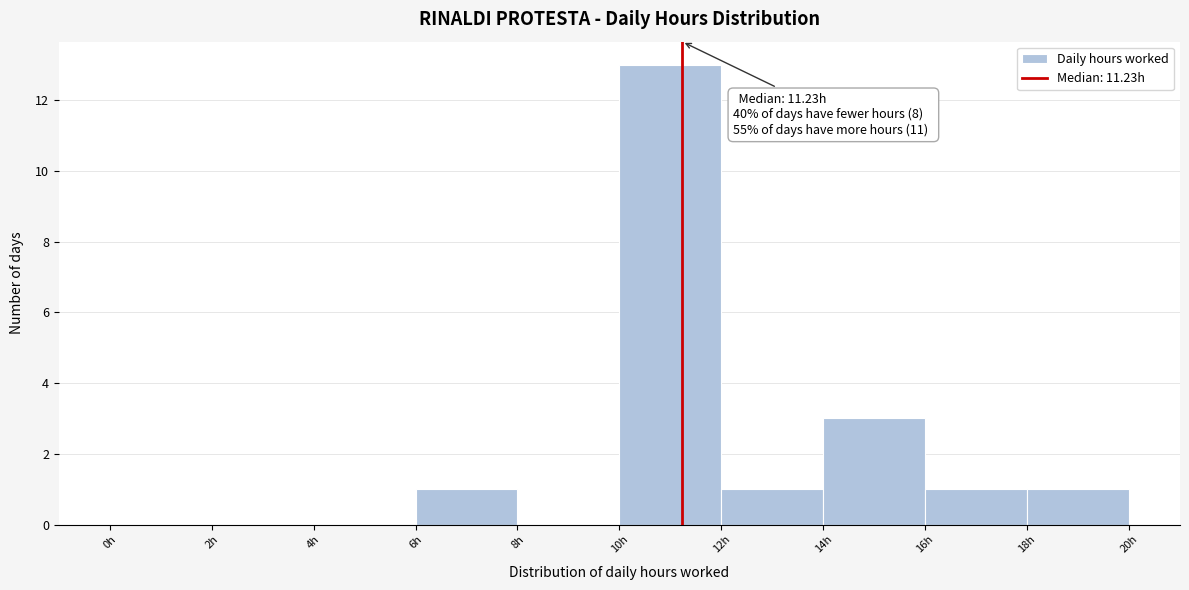

Over which range of the x-axis is the bar tallest?

10 to 12